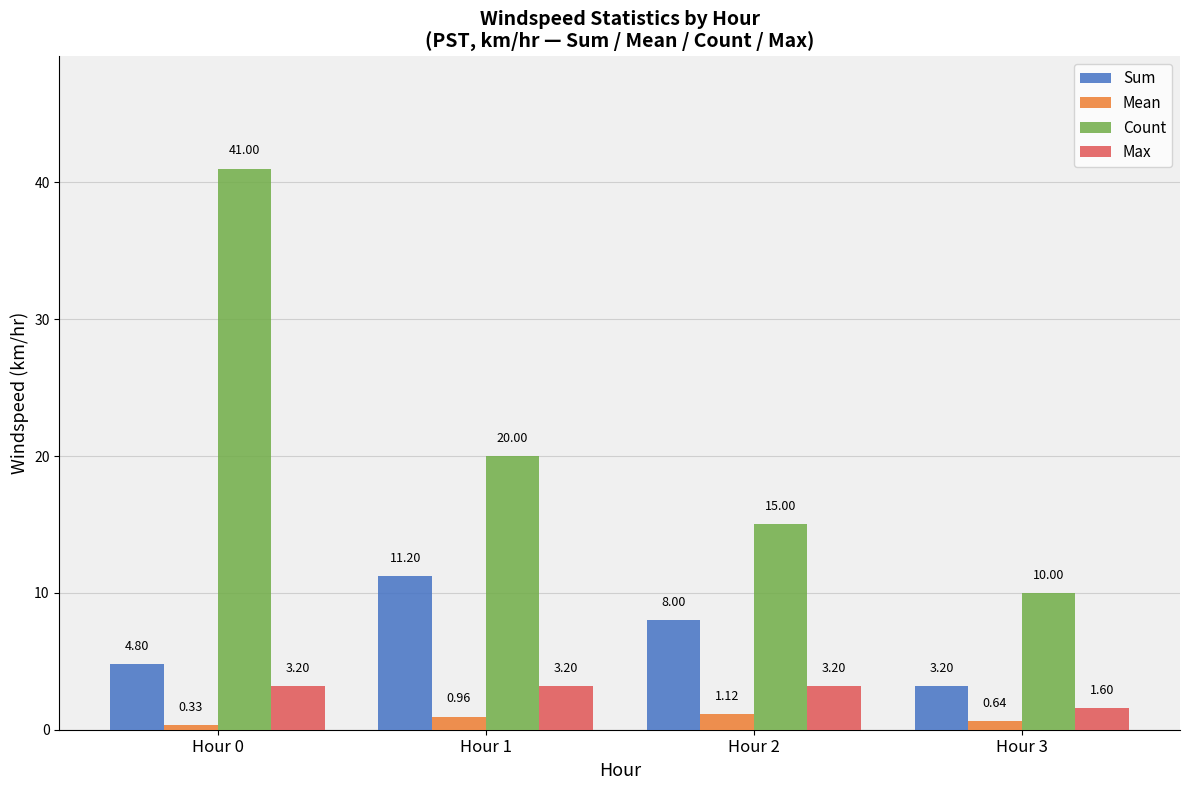

Which label corresponds to the smallest value in the chart?

Hour 0